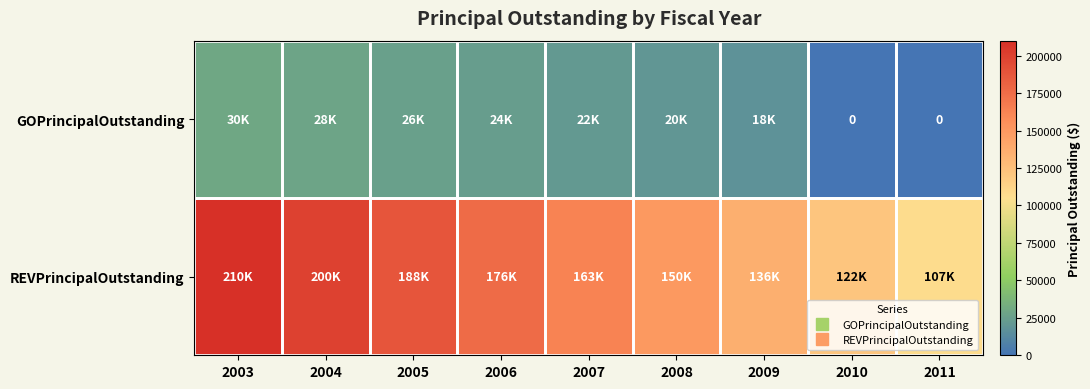

At which category is the sum across all series the highest?

2003